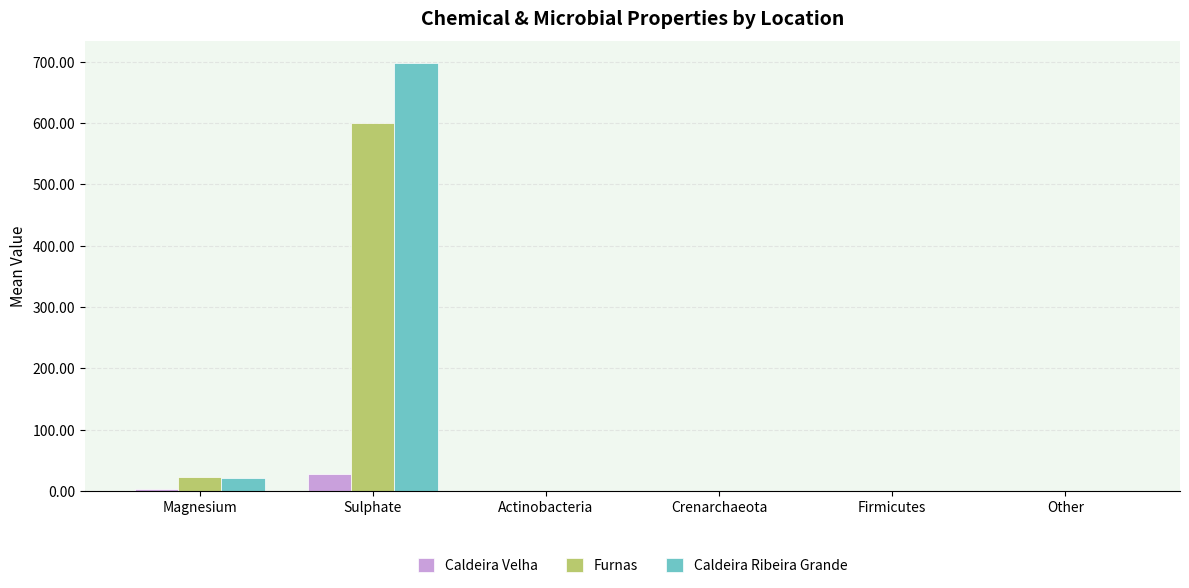

True or false: Caldeira Velha has a value of 0.1 at Other.

True